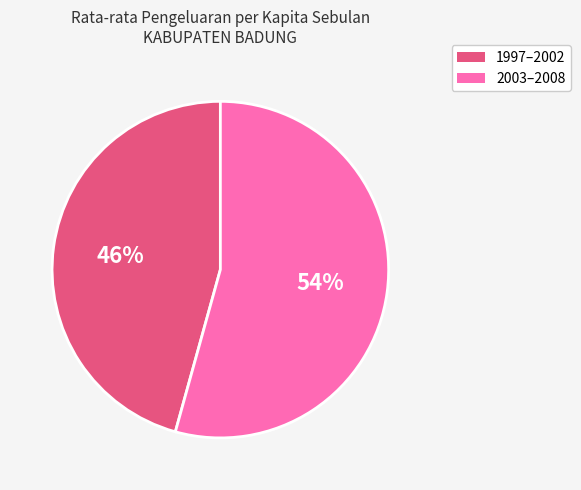

Is there any slice that represents more than half of the pie?

Yes